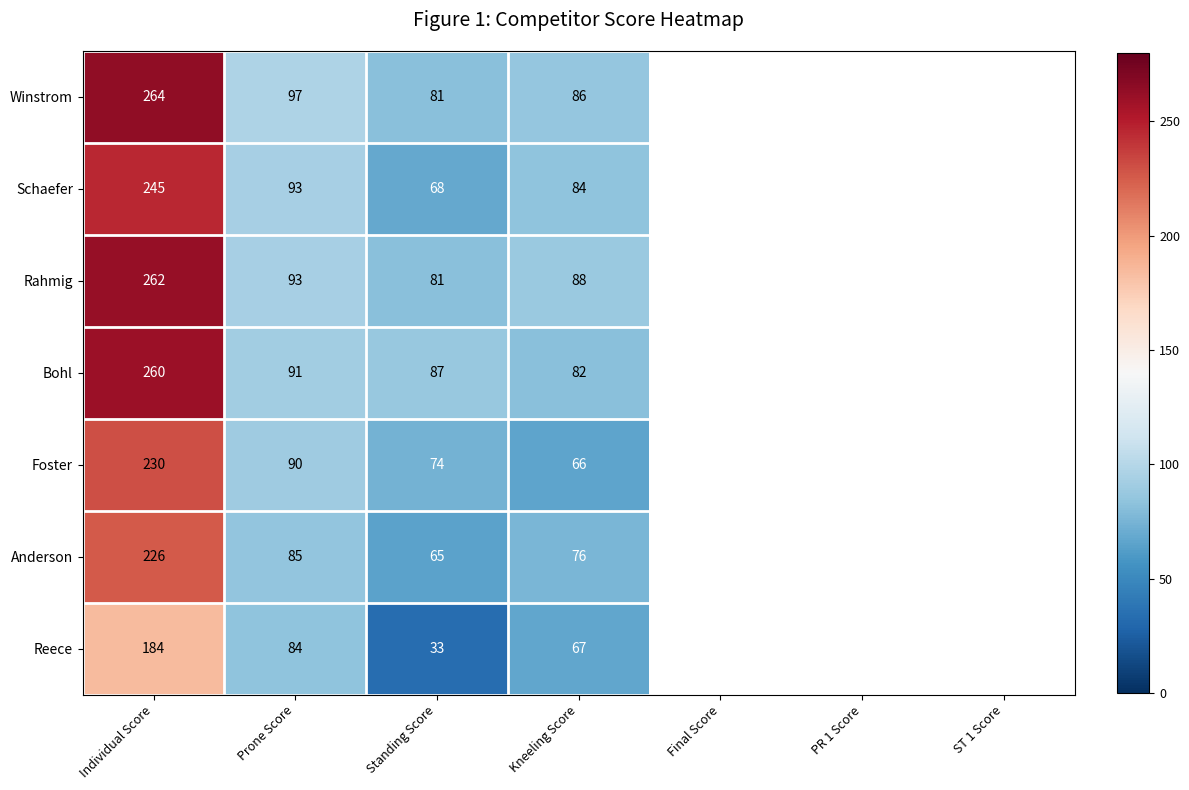

The value of Anderson at Standing Score is 91.4. True or false?

False